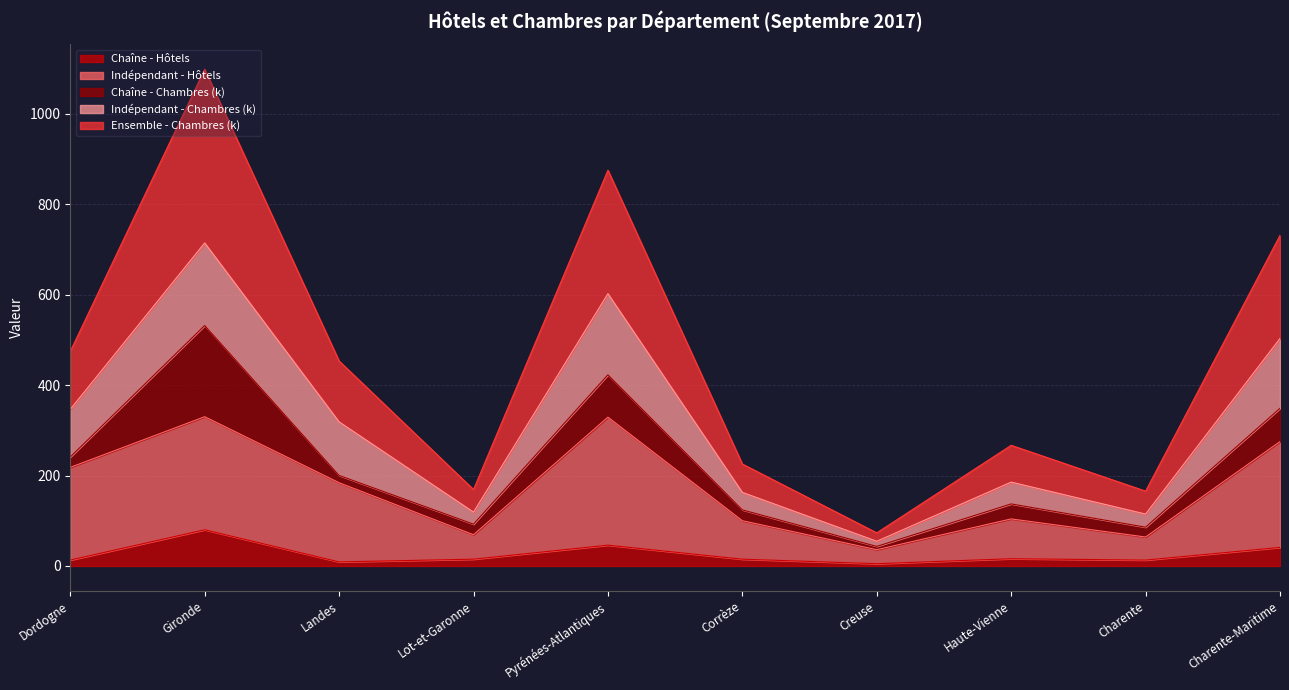

Between Gironde and Pyrénées-Atlantiques, which is larger?

Gironde